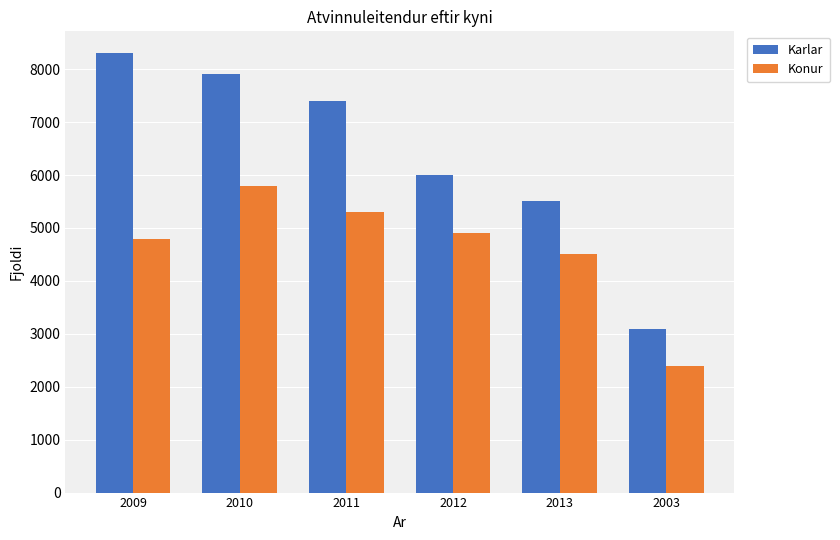

Which series has the widest spread of values?

Karlar